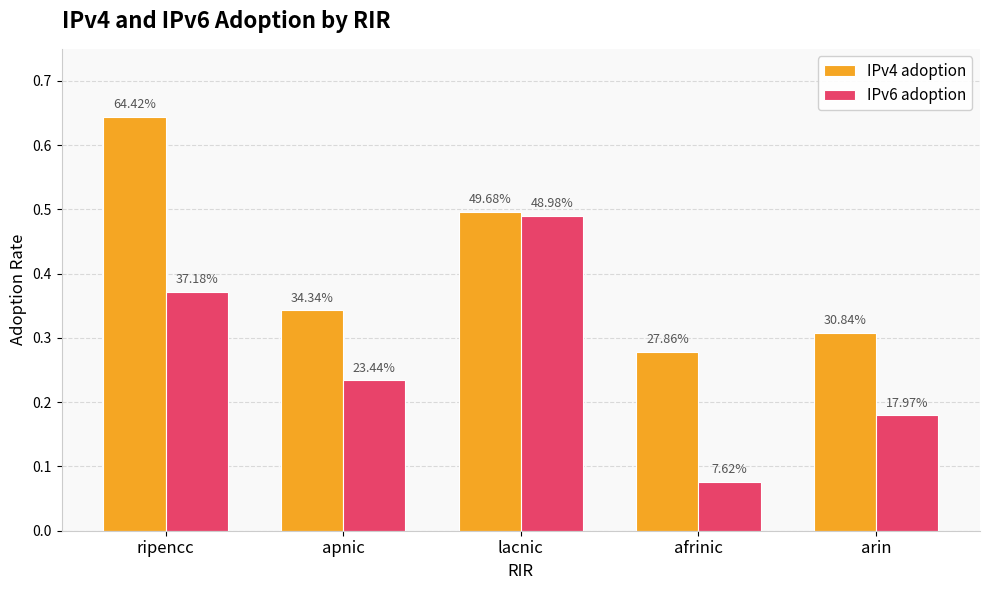

What is the value of the IPv6 adoption bar at the 1st from the left?

0.4